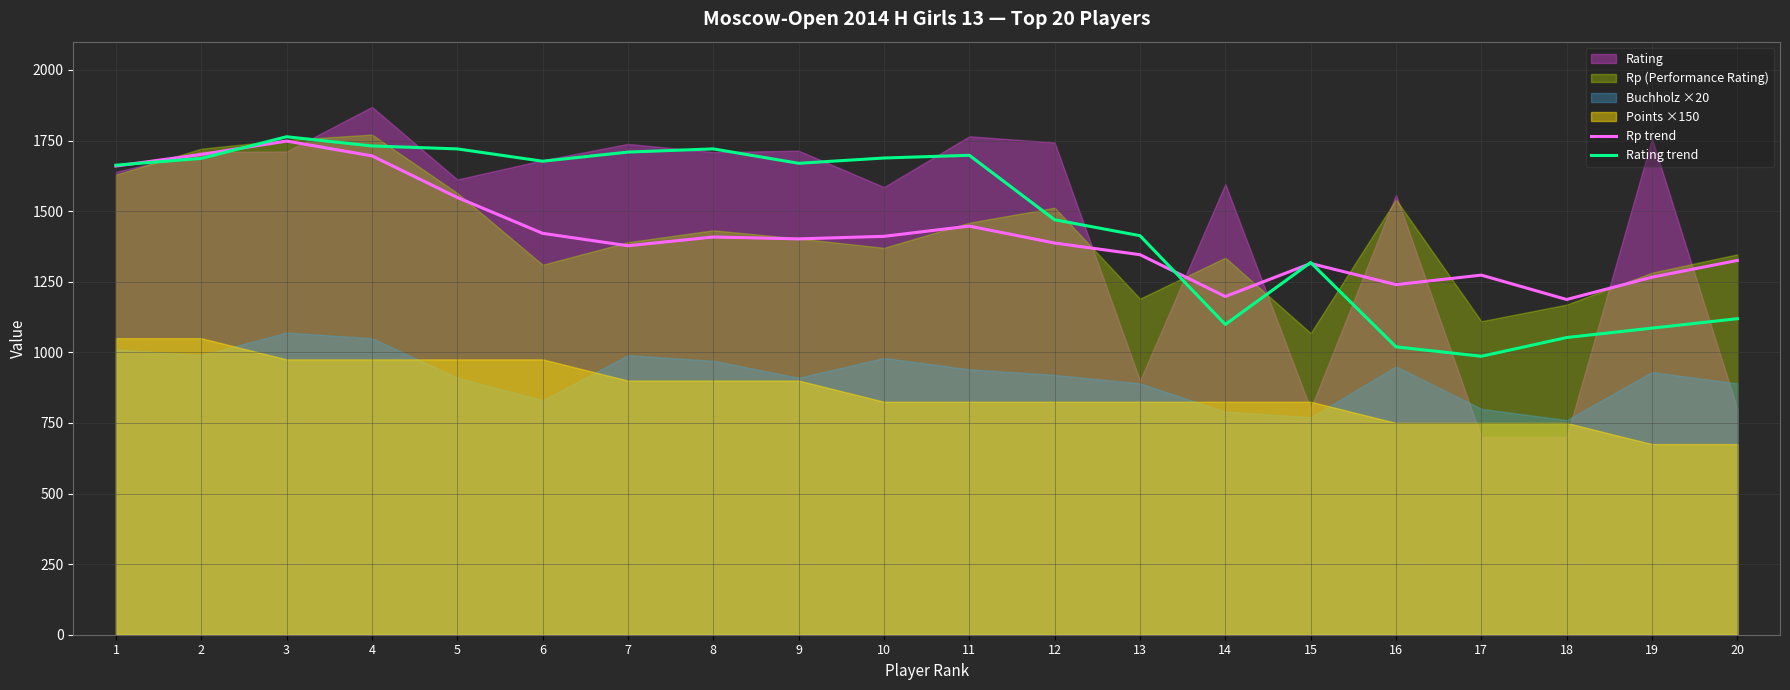

After their last crossing, which series has the higher values: Rating trend or Rp trend?

Rp trend